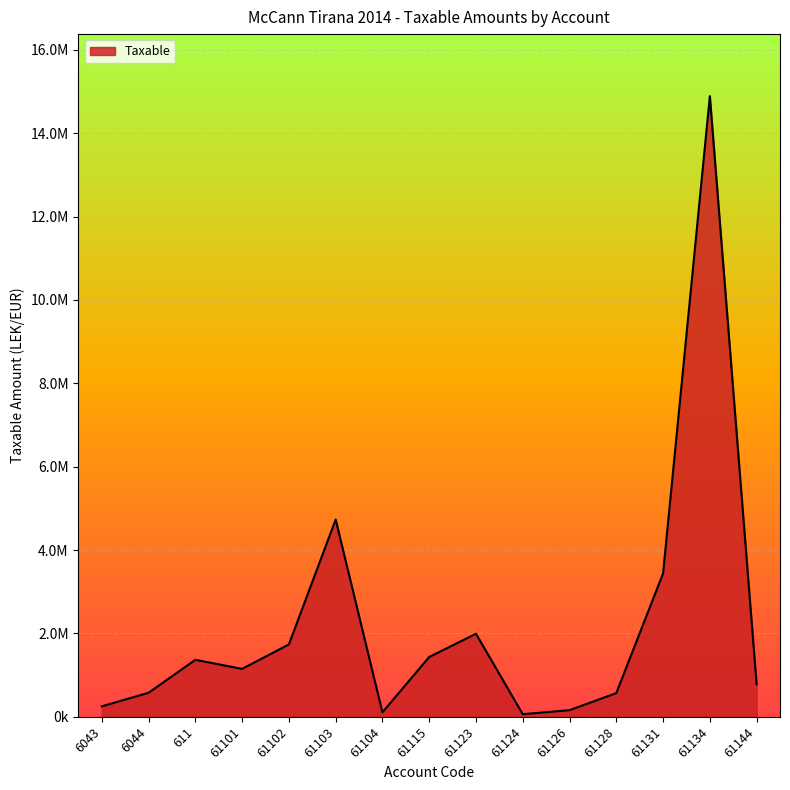

What is the label of the 9th point from the right?

61104